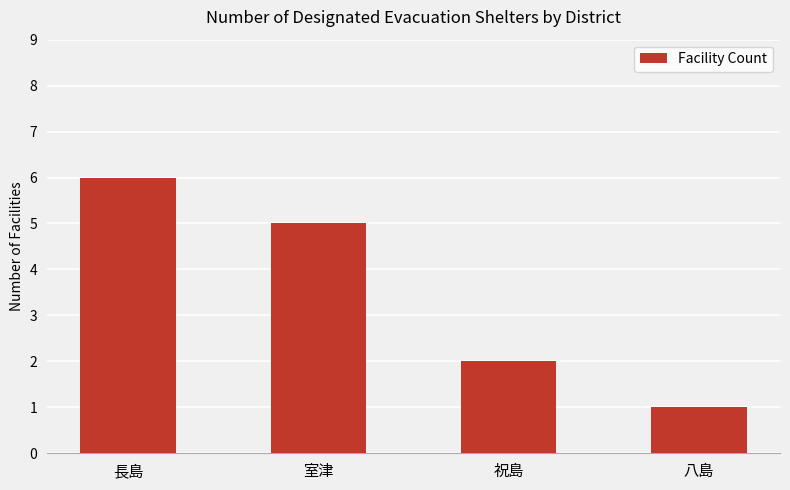

Rank the categories by value from lowest to highest.

八島, 祝島, 室津, 長島